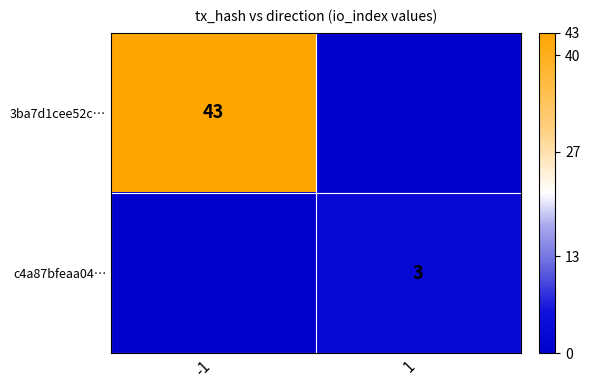

True or false: c4a87bfeaa04… has a value of 3 at 1.

True